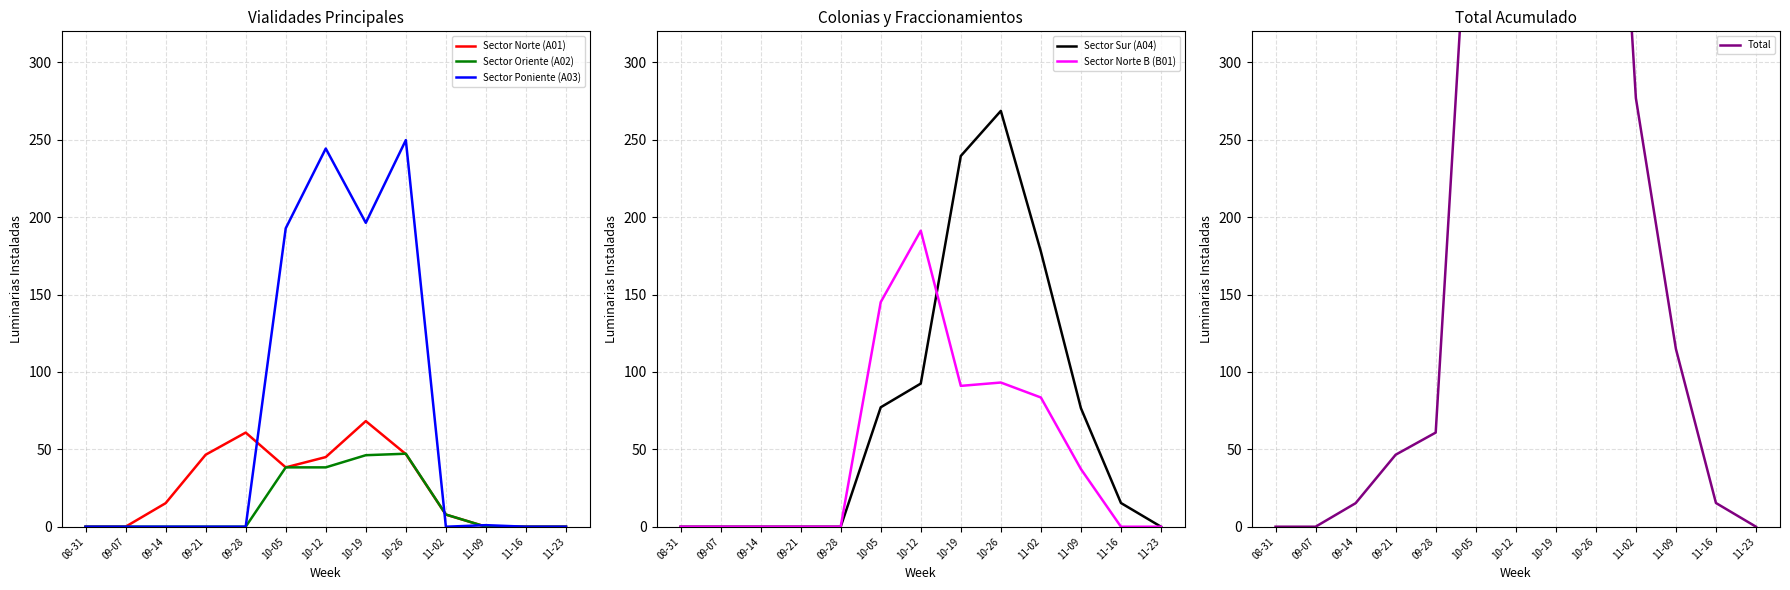

Which series ends up on top after the final intersection of Sector Oriente (A02) and Sector Poniente (A03)?

Sector Poniente (A03)